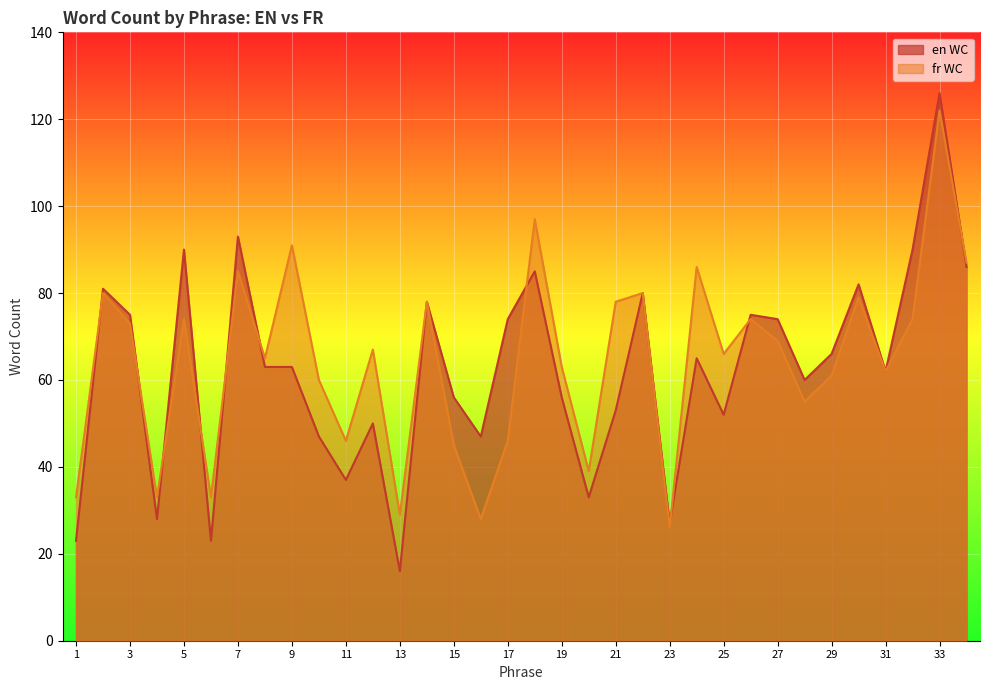

What is the smallest value displayed?

16